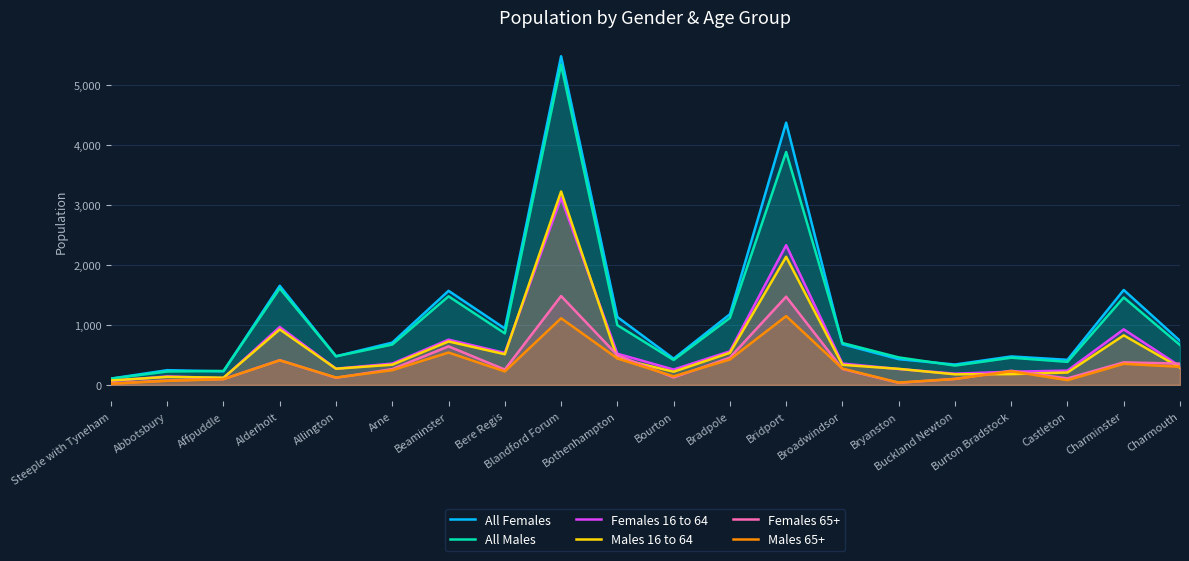

Rank the categories by All Males value from lowest to highest.

Steeple with Tyneham, Abbotsbury, Affpuddle, Buckland Newton, Castleton, Bourton, Burton Bradstock, Bryanston, Allington, Charmouth, Arne, Broadwindsor, Bere Regis, Bothenhampton, Bradpole, Charminster, Beaminster, Alderholt, Bridport, Blandford Forum